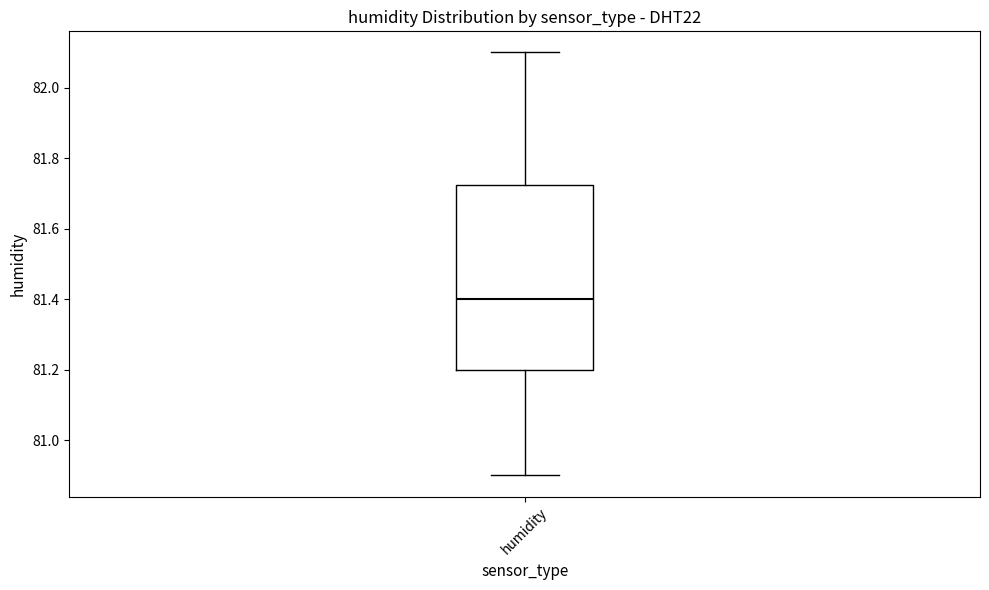

Transcribe this box plot: give where the median line is, the range the box spans, and where the two whiskers end, as read against the y-axis. The values are not printed on the chart, so give them approximately, as read against the axis.

median 81.40, box 81.20 to 81.72, whiskers 80.90 to 82.10